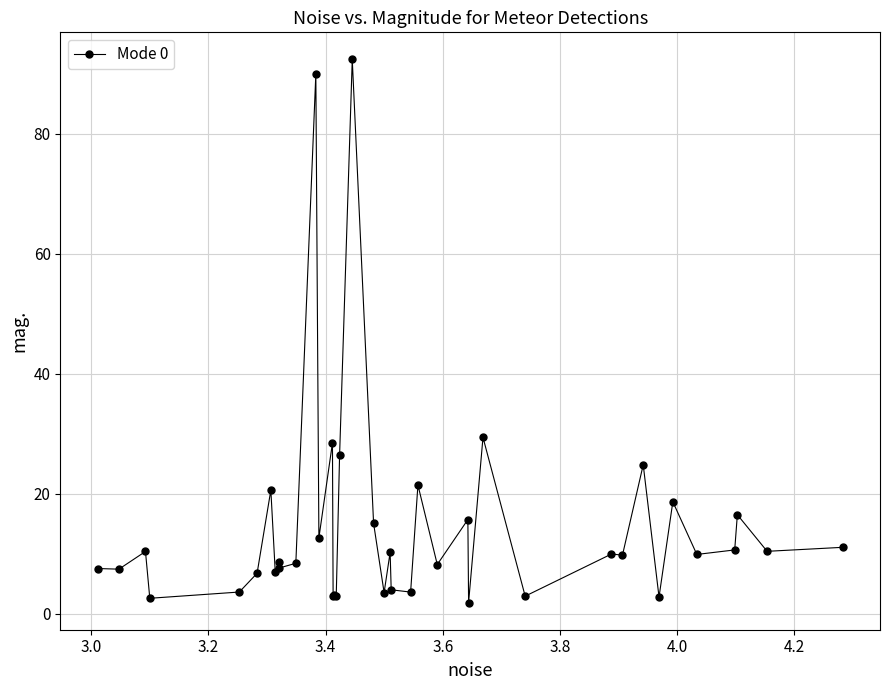

What is the value of the 20th point from the left?

15.1